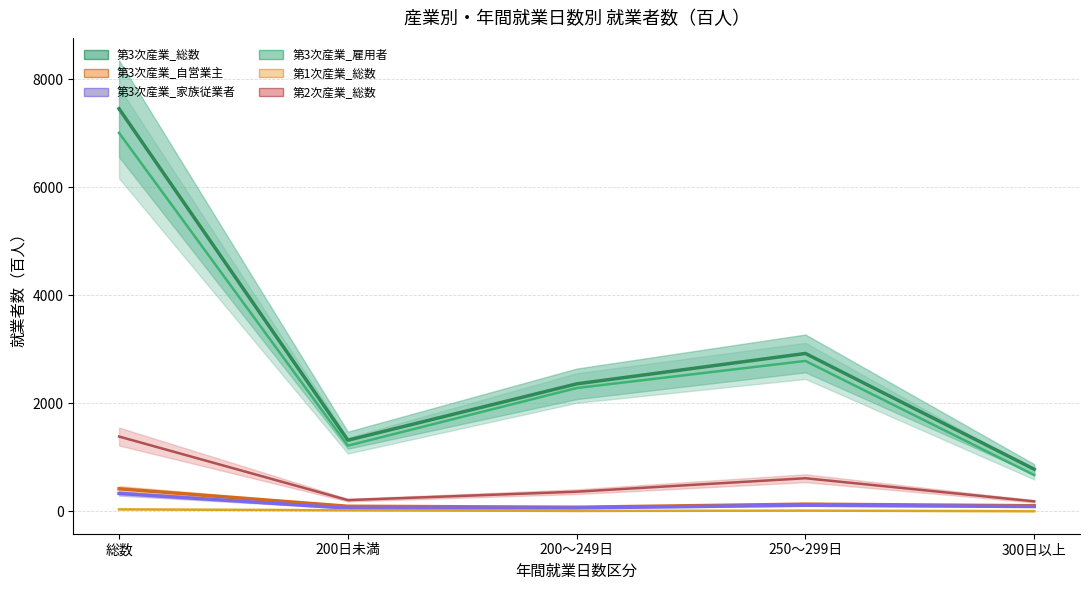

What are all the series names shown in the legend?

第3次産業_総数, 第3次産業_自営業主, 第3次産業_家族従業者, 第3次産業_雇用者, 第1次産業_総数, 第2次産業_総数